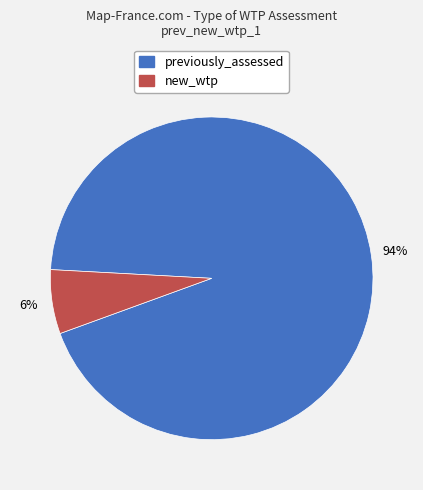

How many slices are in this pie chart?

2